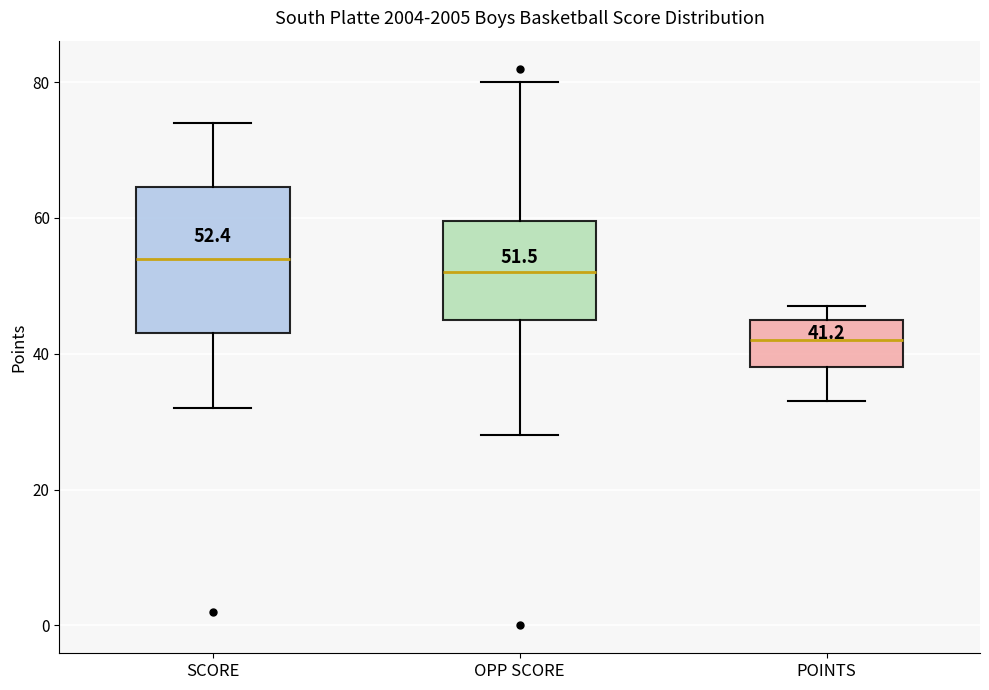

Which box has the highest median line?

SCORE